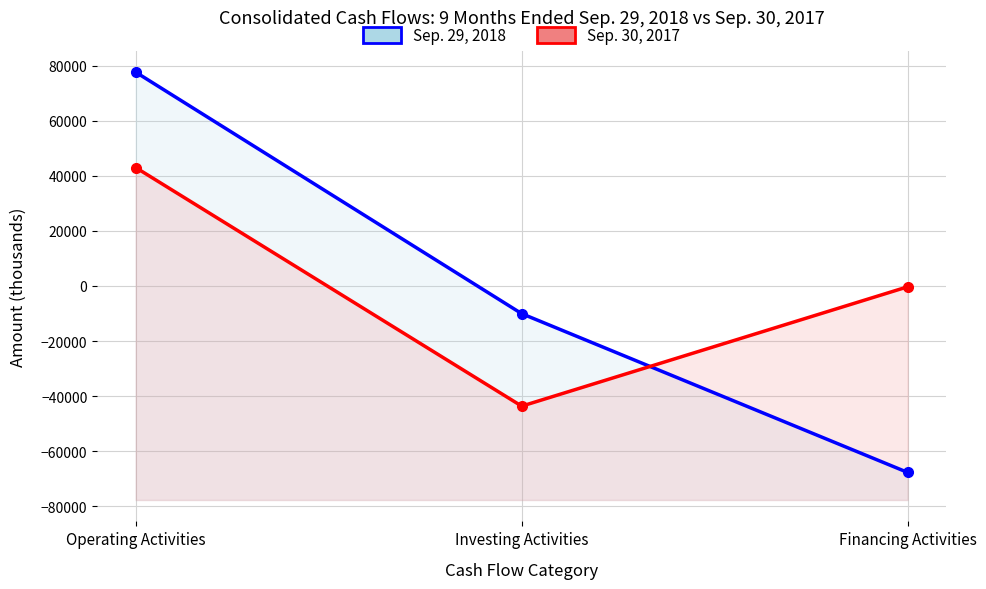

What is the value of the Sep. 29, 2018 point at the 1st from the left?

77599